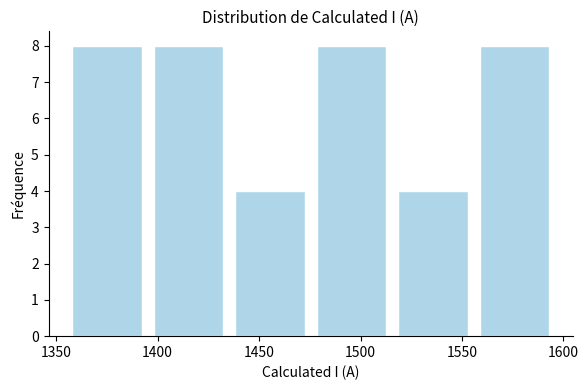

Reading left to right, transcribe this chart: for each bar, give the range it covers on the x-axis and its height. Neither the bar edges nor the heights are printed on the chart, so give them approximately, as read against the axes.

1355 to 1395: 8
1395 to 1435: 8
1435 to 1475: 4
1475 to 1515: 8
1515 to 1555: 4
1555 to 1595: 8